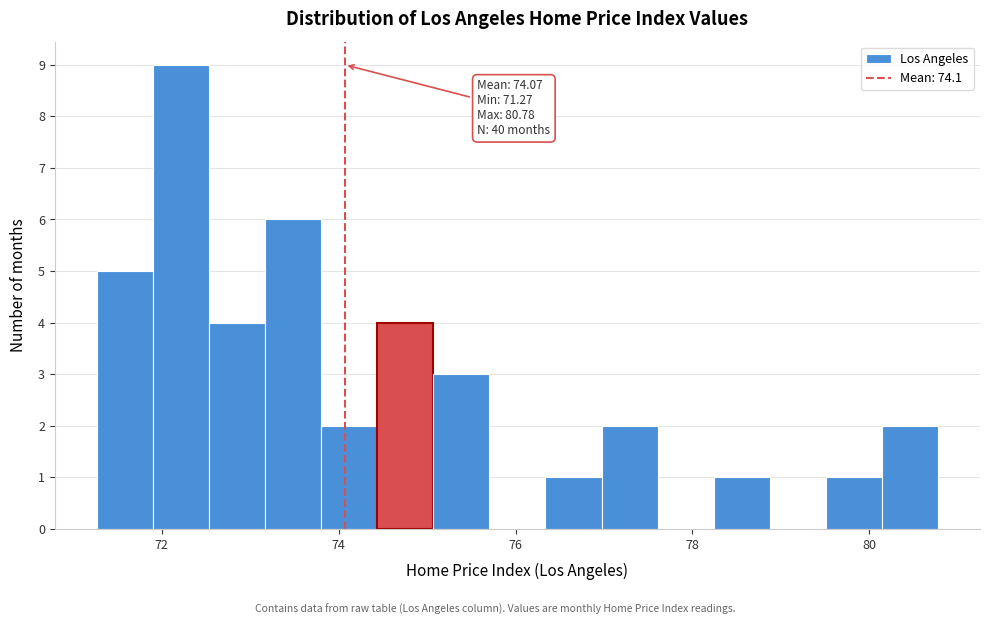

Read against the x-axis, roughly where is the centre of the tallest bar?

72.2